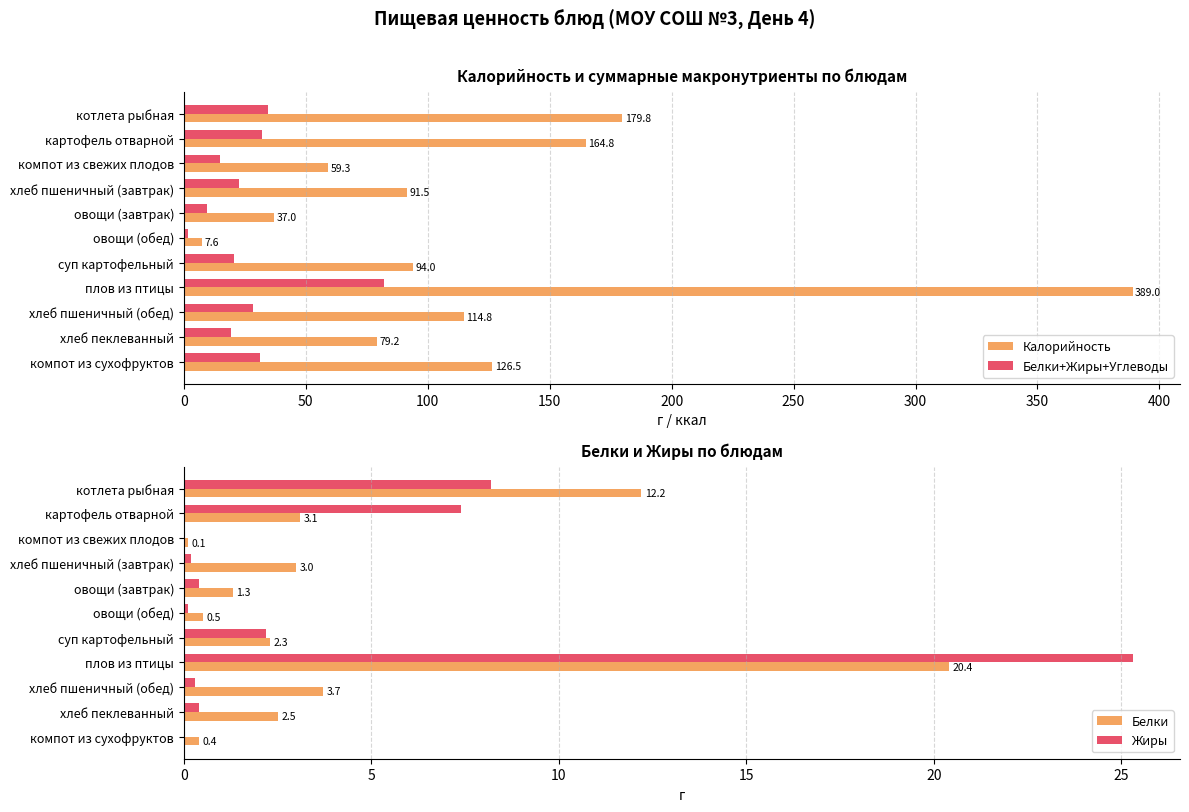

What is the sum of all Белки+Жиры+Углеводы values?

297.0